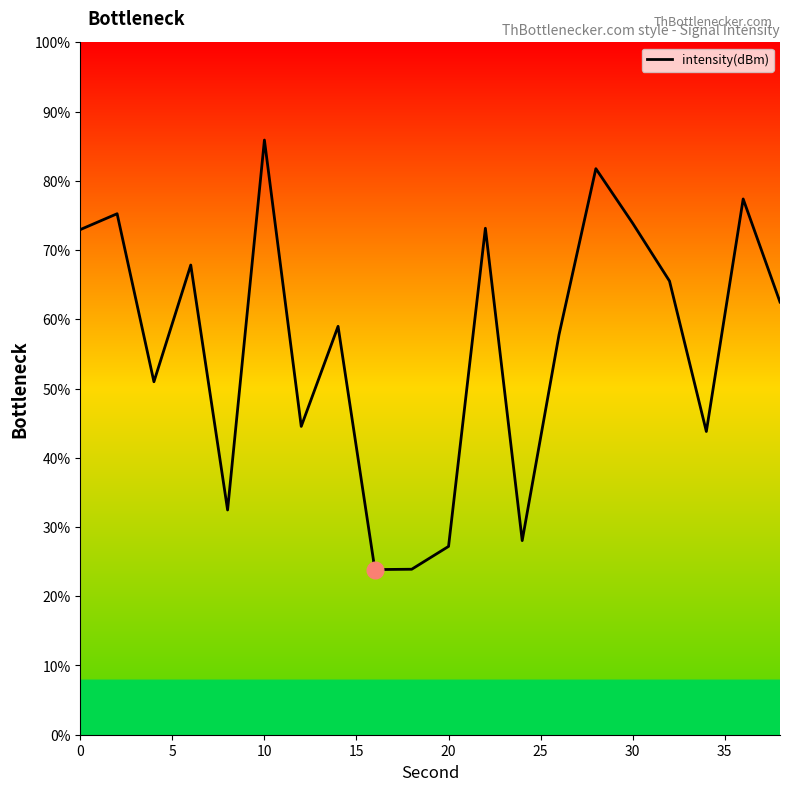

What is the difference between the maximum and minimum values?

62.0